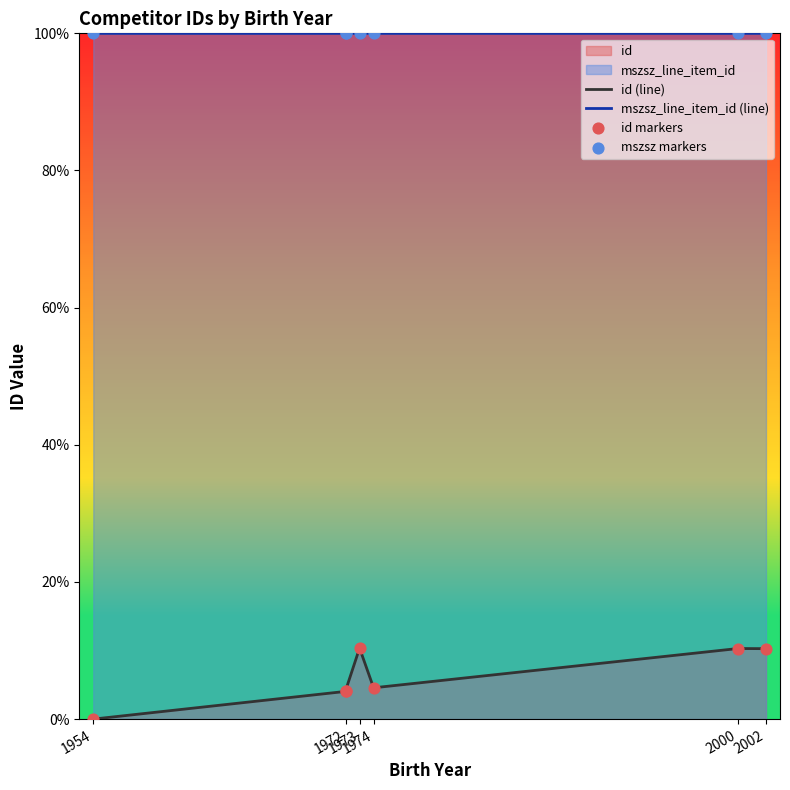

Which series reaches the maximum Y coordinate?

mszsz_line_item_id (line)